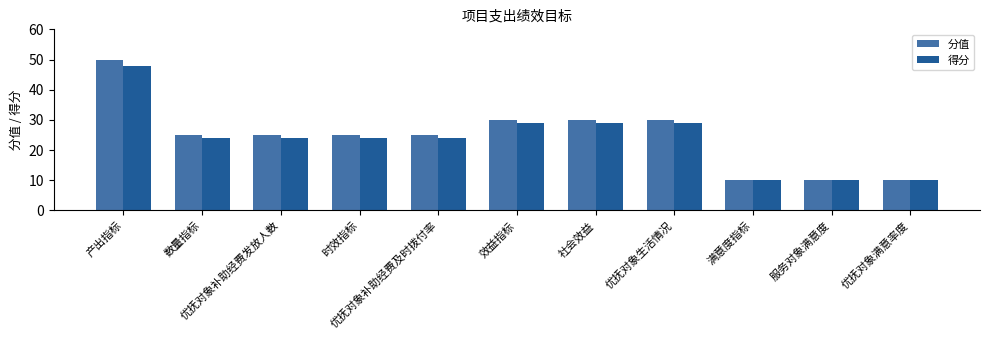

What is the difference between the 得分 values at 优抚对象生活情况 and 优抚对象补助经费及时拨付率?

5